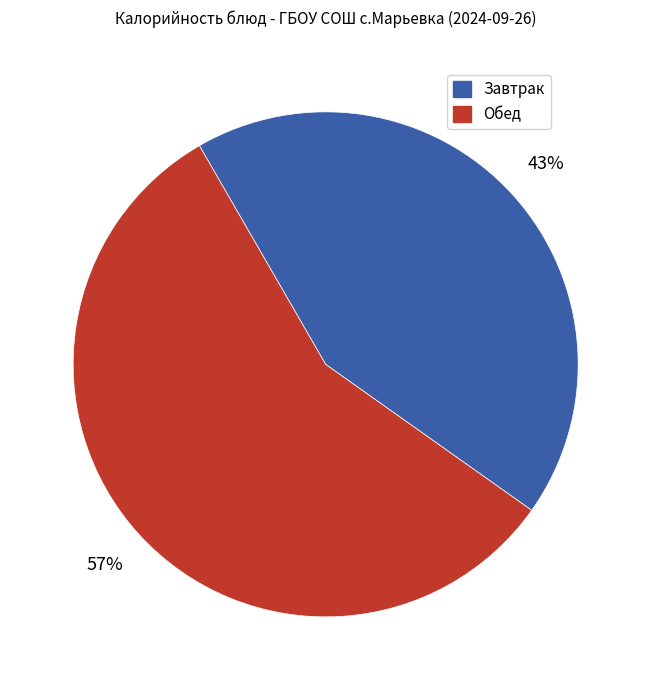

To the nearest percent, what is the average slice percentage?

50%